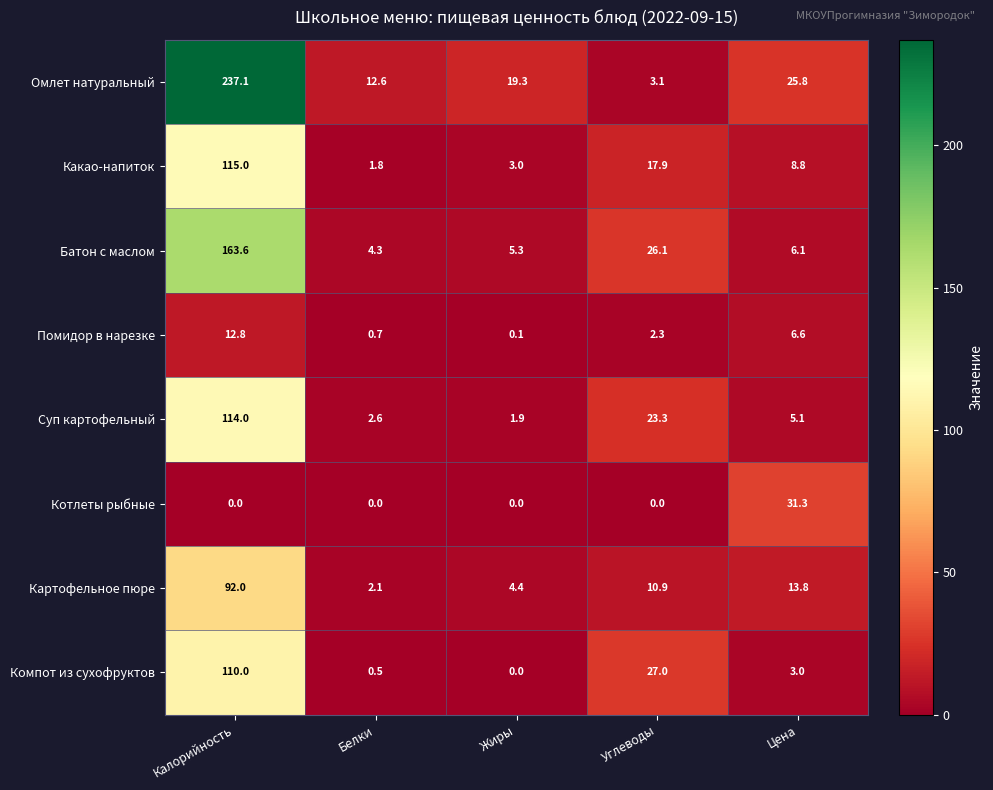

What value does the Омлет натуральный series have at Белки?

12.6